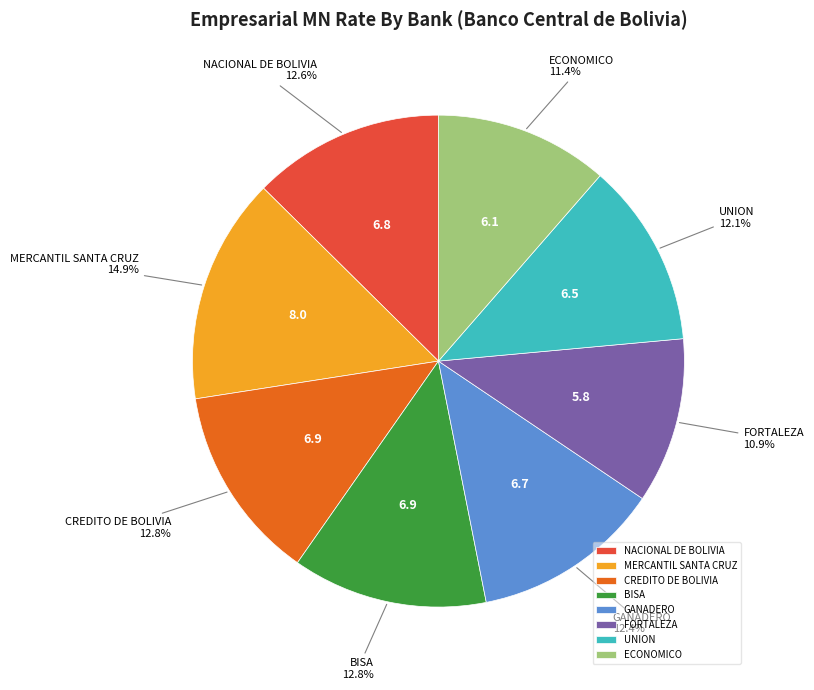

What percentage is the MERCANTIL SANTA CRUZ slice, to the nearest percent?

15%